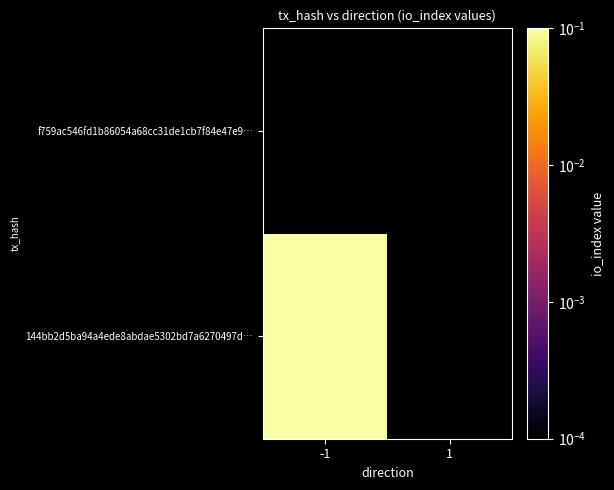

Reading left to right, what are all the values shown in this chart?

144bb2d5ba94a4ede8abdae5302bd7a6270497d…: -1=1.0	1=0.0
f759ac546fd1b86054a68cc31de1cb7f84e47e9…: -1=0.0	1=0.0